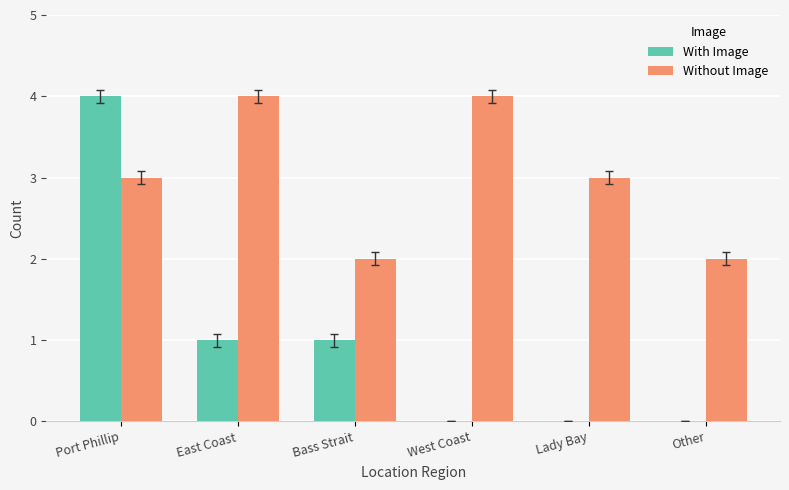

How many groups of bars are there?

6